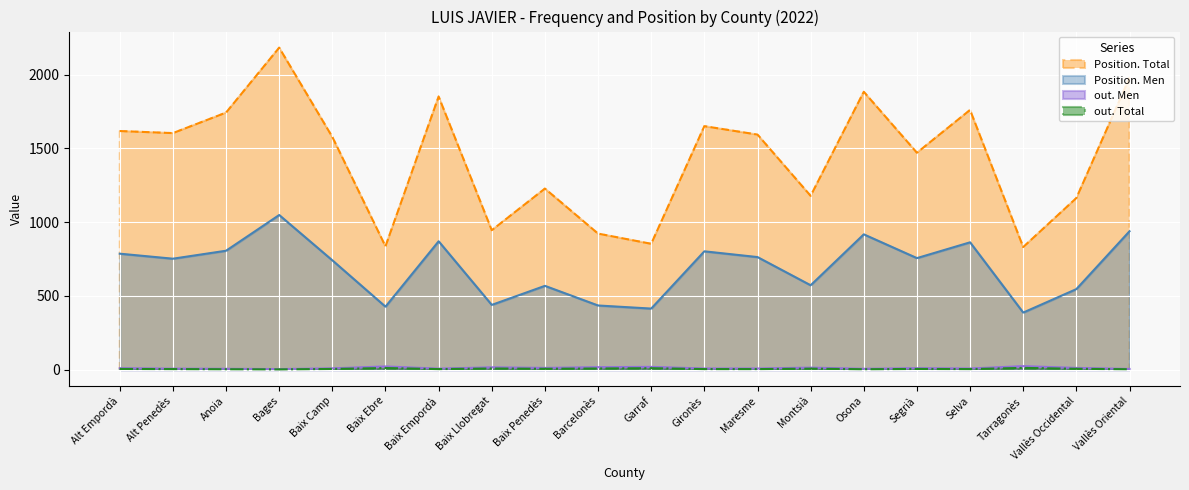

What is the difference between the second highest and second lowest values in the Position. Men series?

524